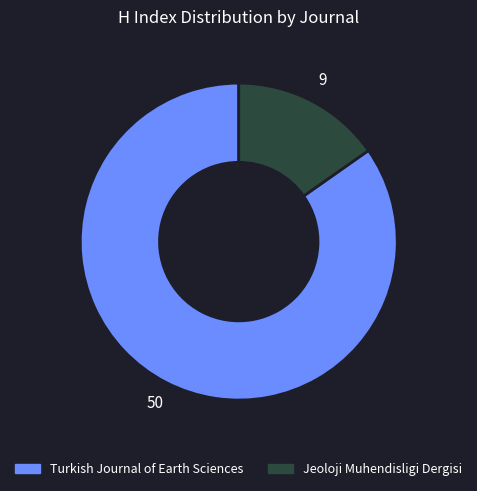

Which category has the smallest portion of the pie?

Jeoloji Muhendisligi Dergisi